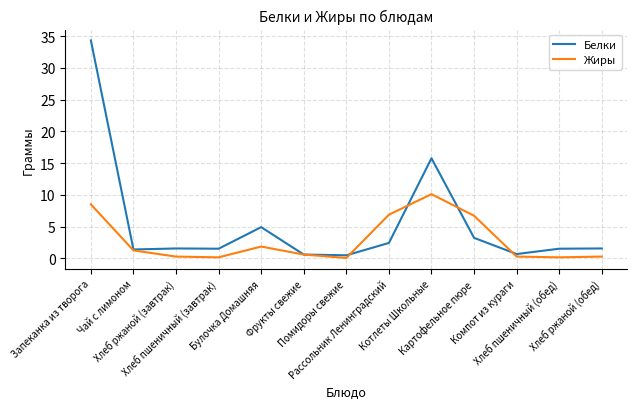

True or false: Жиры and Белки cross at least once.

True